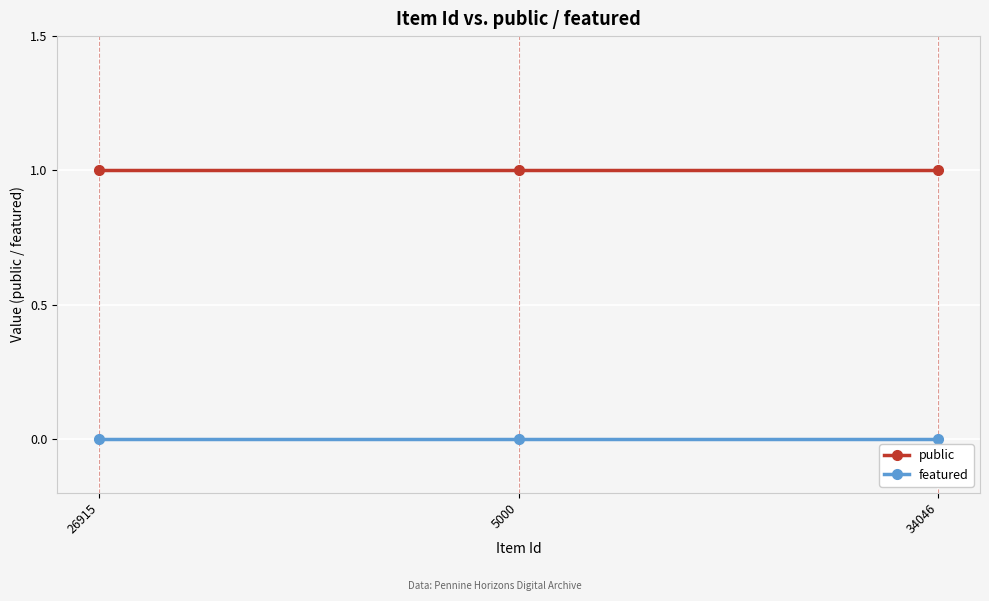

Which series has the largest total across all categories?

public